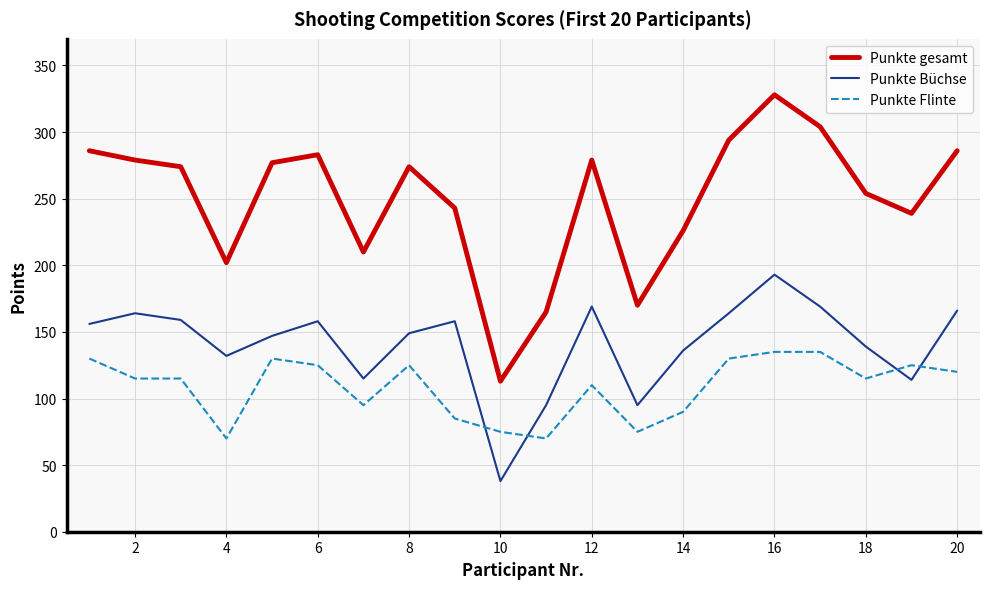

What is the highest value of the Punkte Flinte series?

135